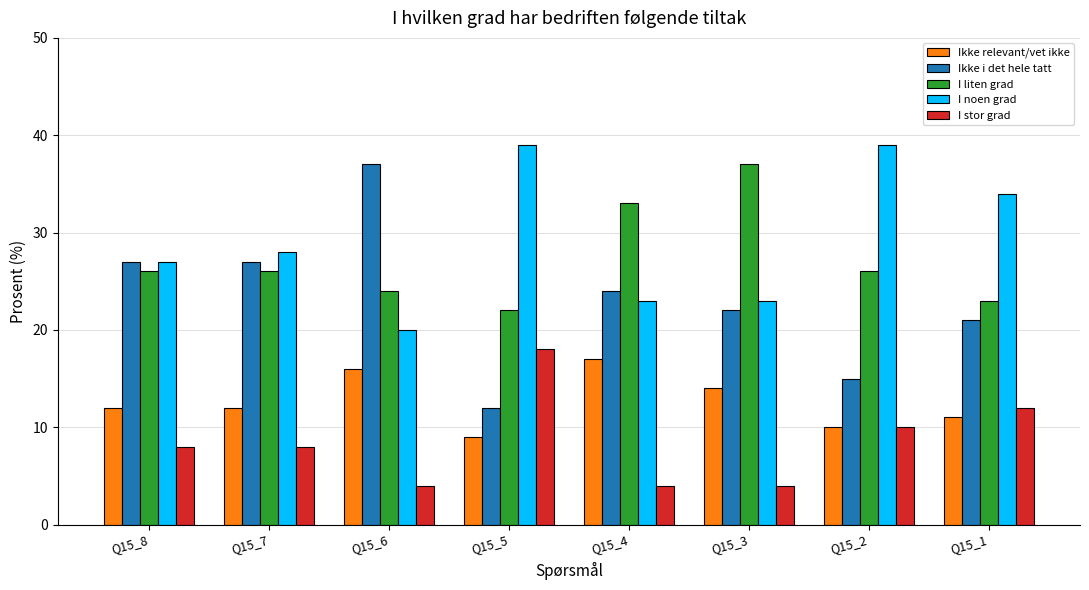

What is the difference between the maximum and minimum values in the I noen grad series?

19